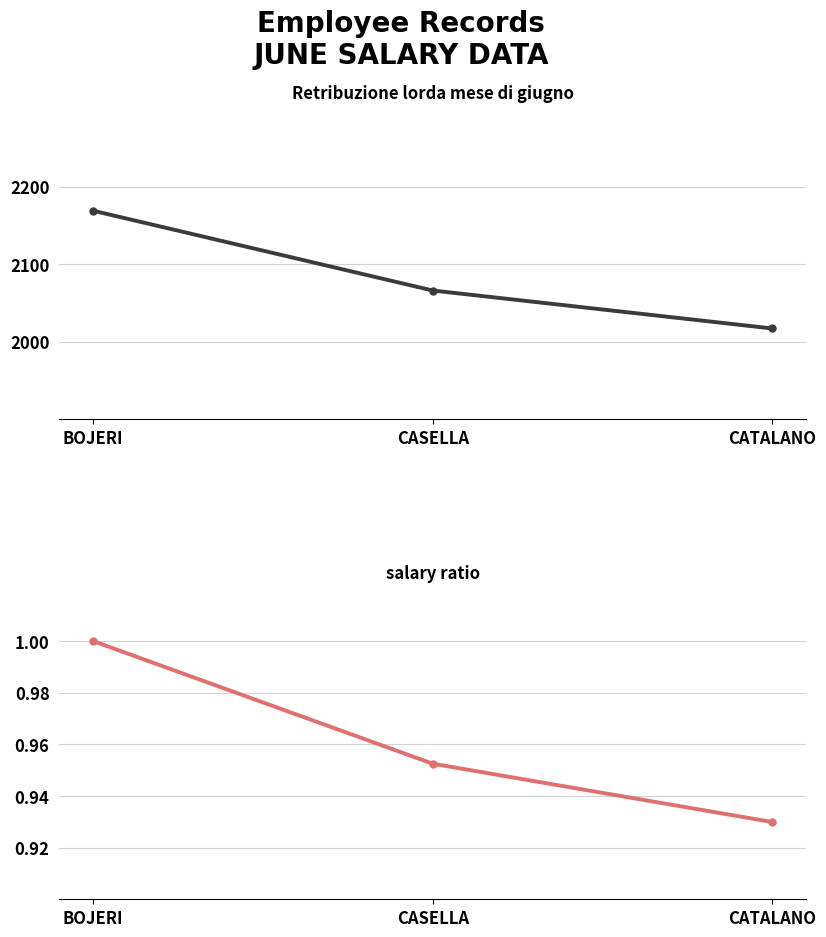

What value does the salary ratio series have at CASELLA?

1.0